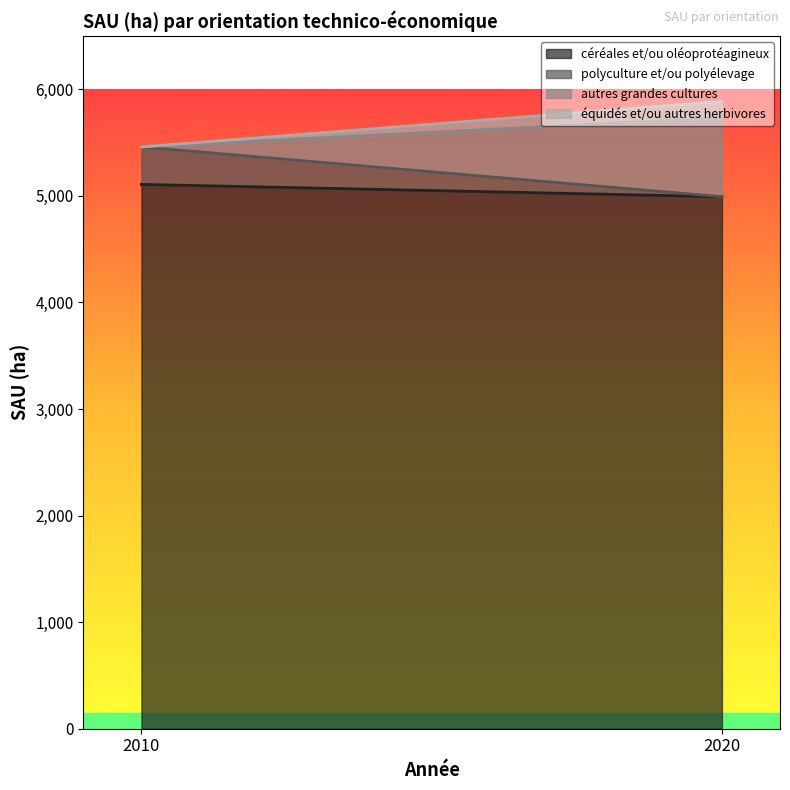

Reading right to left, list all the values displayed in this chart.

céréales et/ou oléoprotéagineux: 4992.4	5107.8
polyculture et/ou polyélevage: 0.0	351.8
autres grandes cultures: 741.6	0.0
équidés et/ou autres herbivores: 152.3	0.0